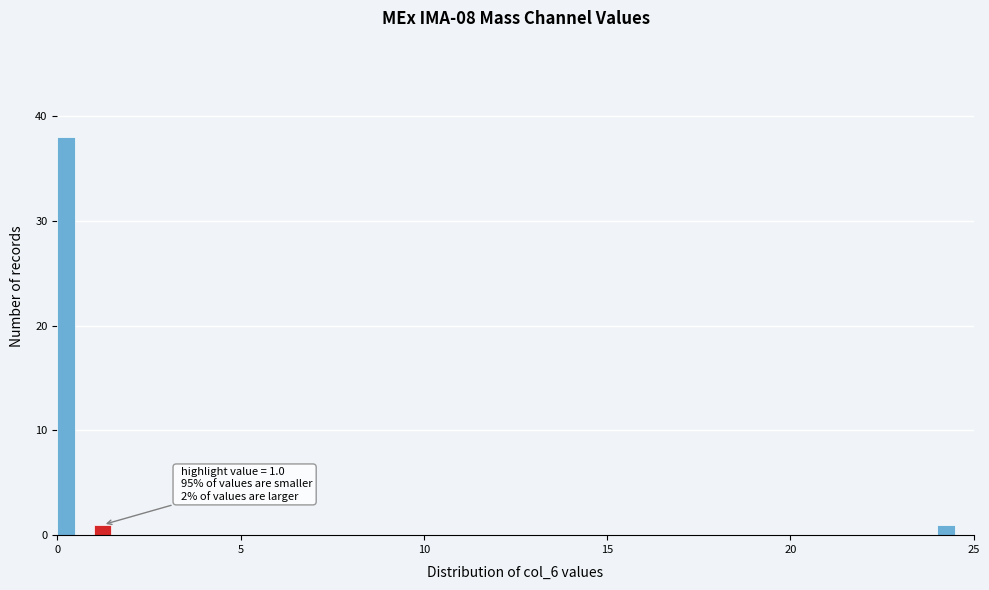

Read against the x-axis, roughly where is the centre of the tallest bar?

0.0